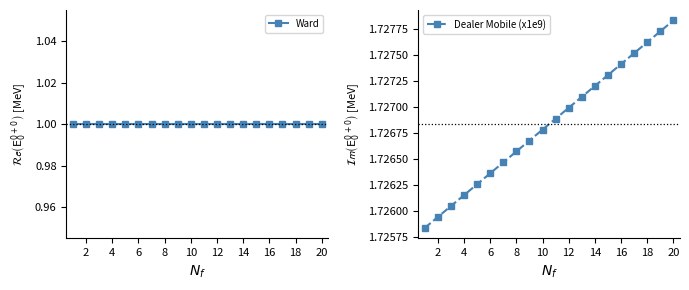

Reading left to right, extract all data points from this chart.

Ward: 1.0	1.0	1.0	1.0	1.0	1.0	1.0	1.0	1.0	1.0	1.0	1.0	1.0	1.0	1.0	1.0	1.0	1.0	1.0	1.0
Dealer Mobile (x1e9): 1.7	1.7	1.7	1.7	1.7	1.7	1.7	1.7	1.7	1.7	1.7	1.7	1.7	1.7	1.7	1.7	1.7	1.7	1.7	1.7